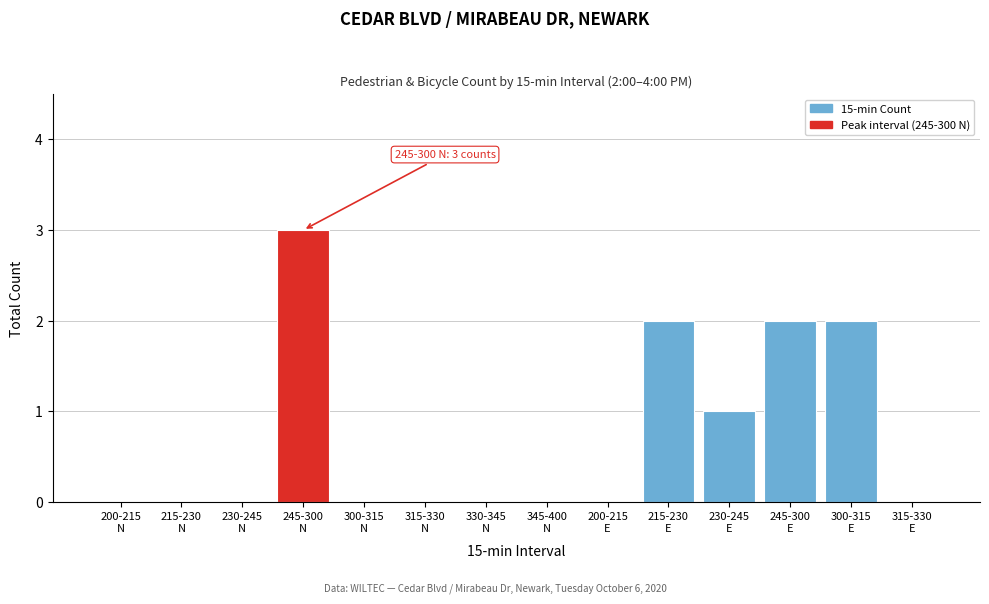

What is the sum of all values?

10